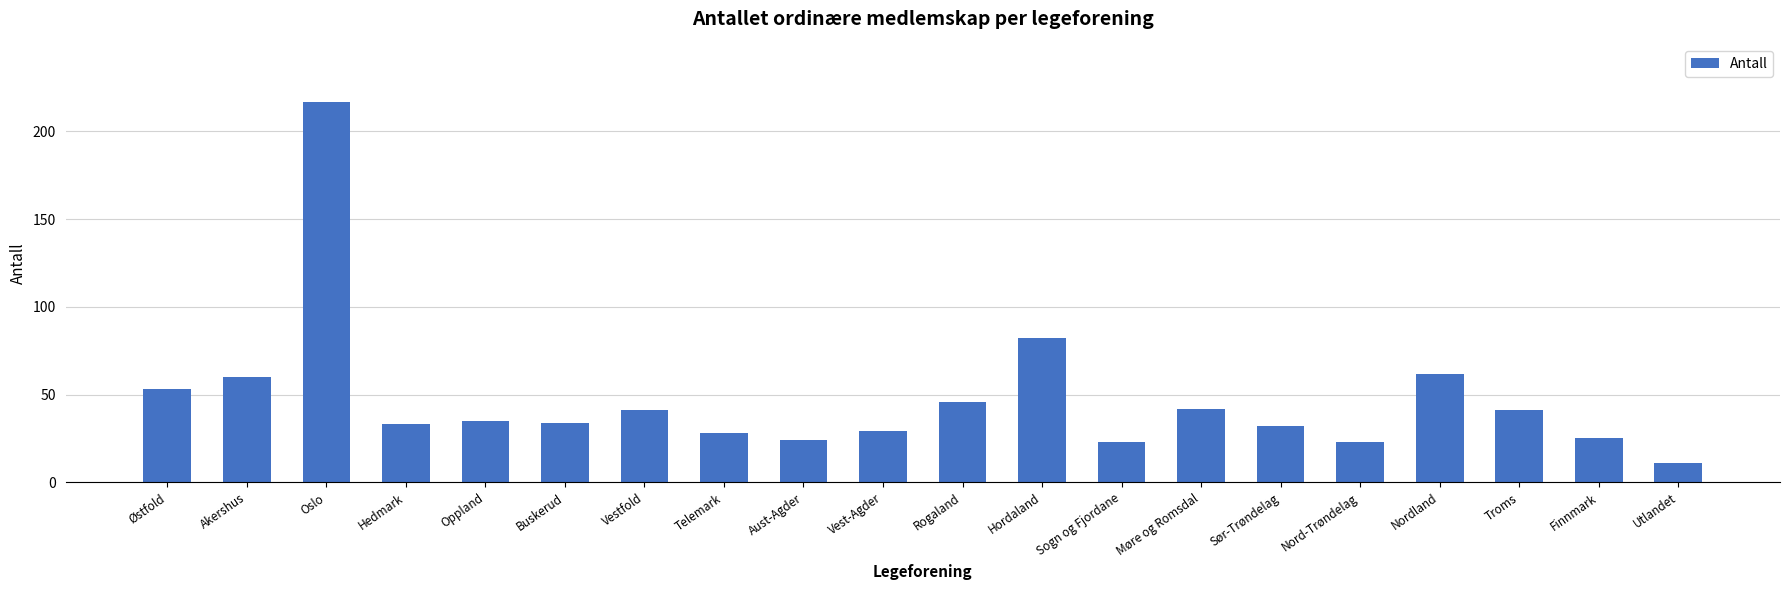

Reading right to left, list all the values displayed in this chart.

Utlandet=11	Finnmark=25	Troms=41	Nordland=62	Nord-Trøndelag=23	Sør-Trøndelag=32	Møre og Romsdal=42	Sogn og Fjordane=23	Hordaland=82	Rogaland=46	Vest-Agder=29	Aust-Agder=24	Telemark=28	Vestfold=41	Buskerud=34	Oppland=35	Hedmark=33	Oslo=217	Akershus=60	Østfold=53